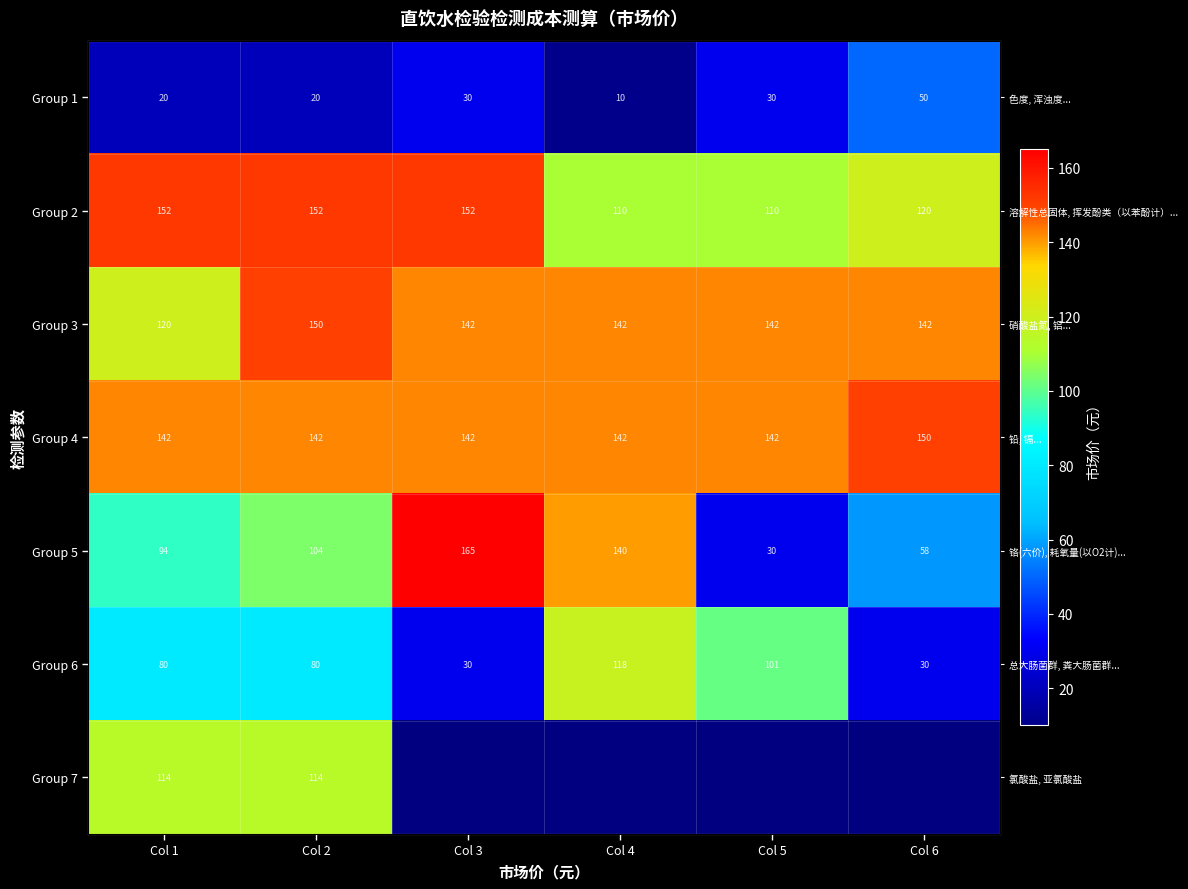

Which series changed the most between Col 1 and Col 4?

Group 5